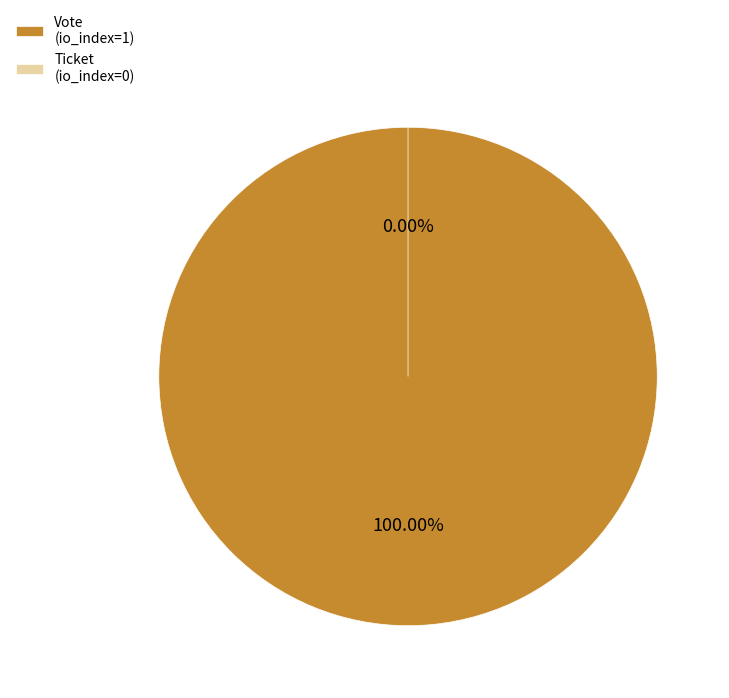

To the nearest percent, what portion does Vote represent?

100%